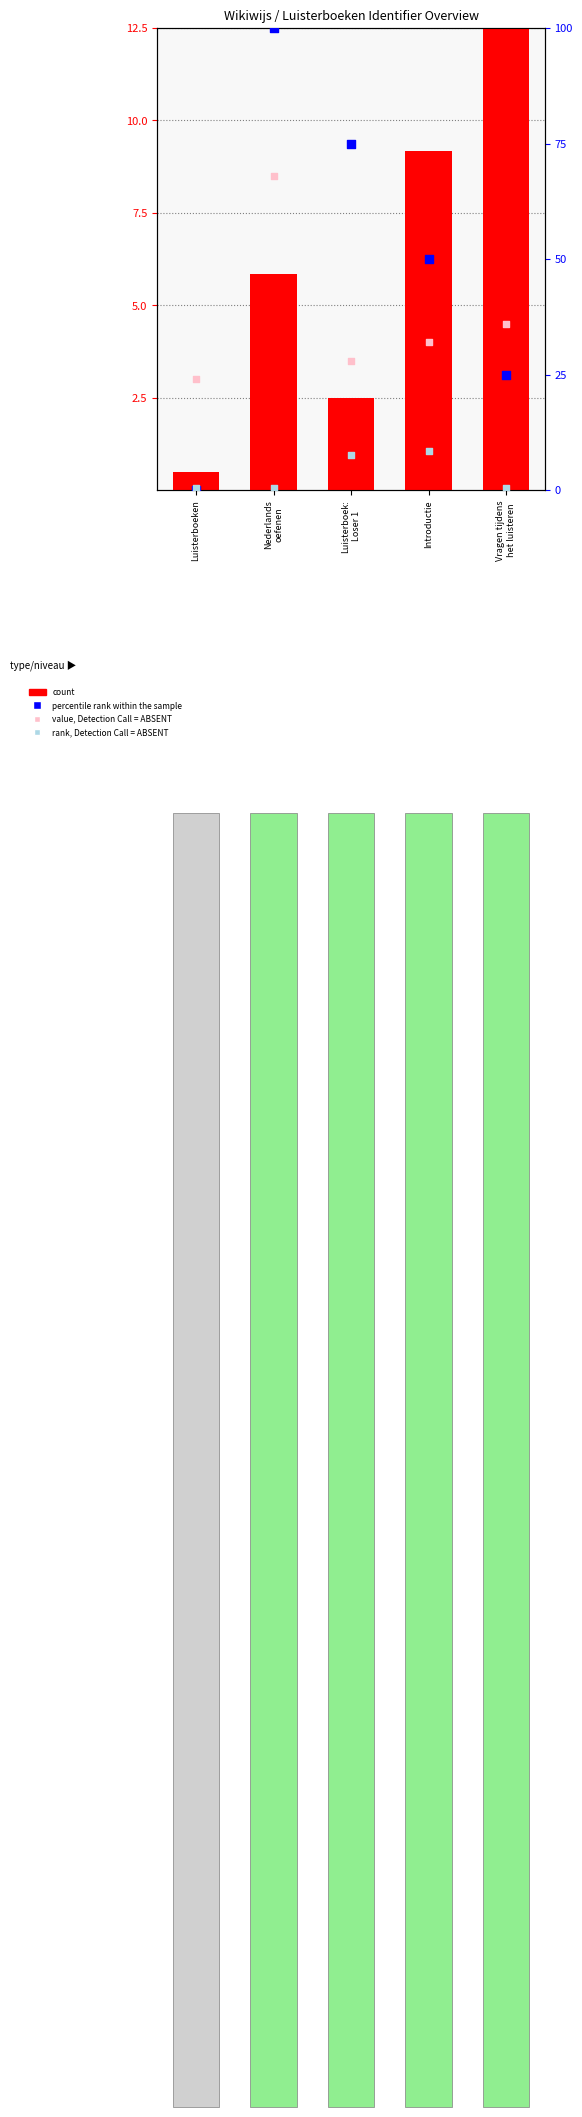

At how many categories does at least one series exceed 41?

3